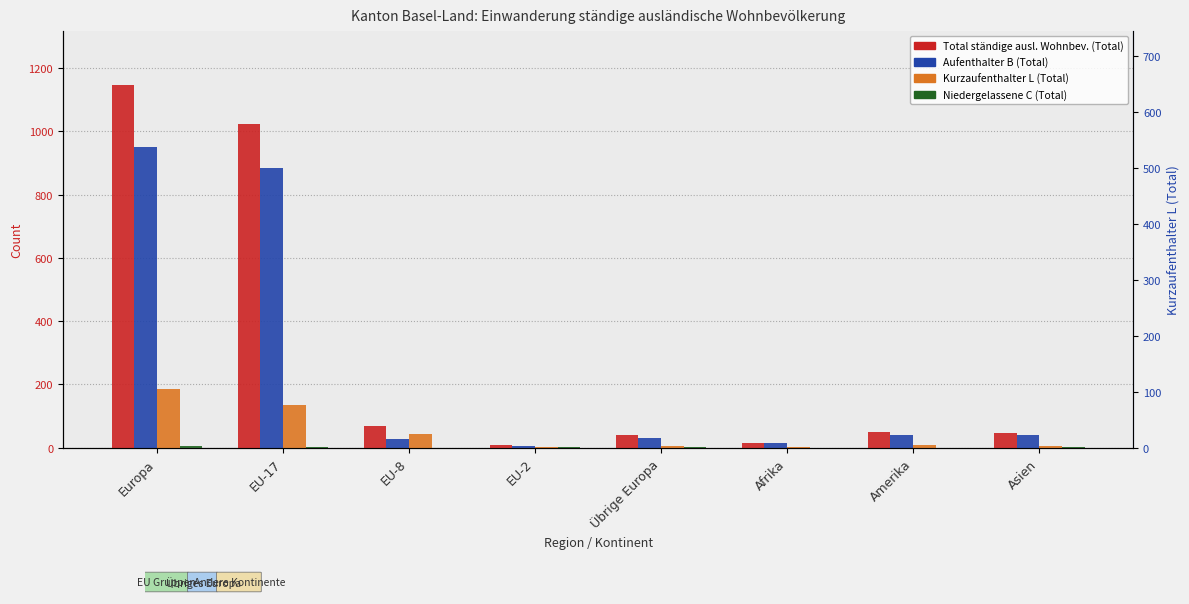

How many data points in Niedergelassene C (Total) are less than 1?

3